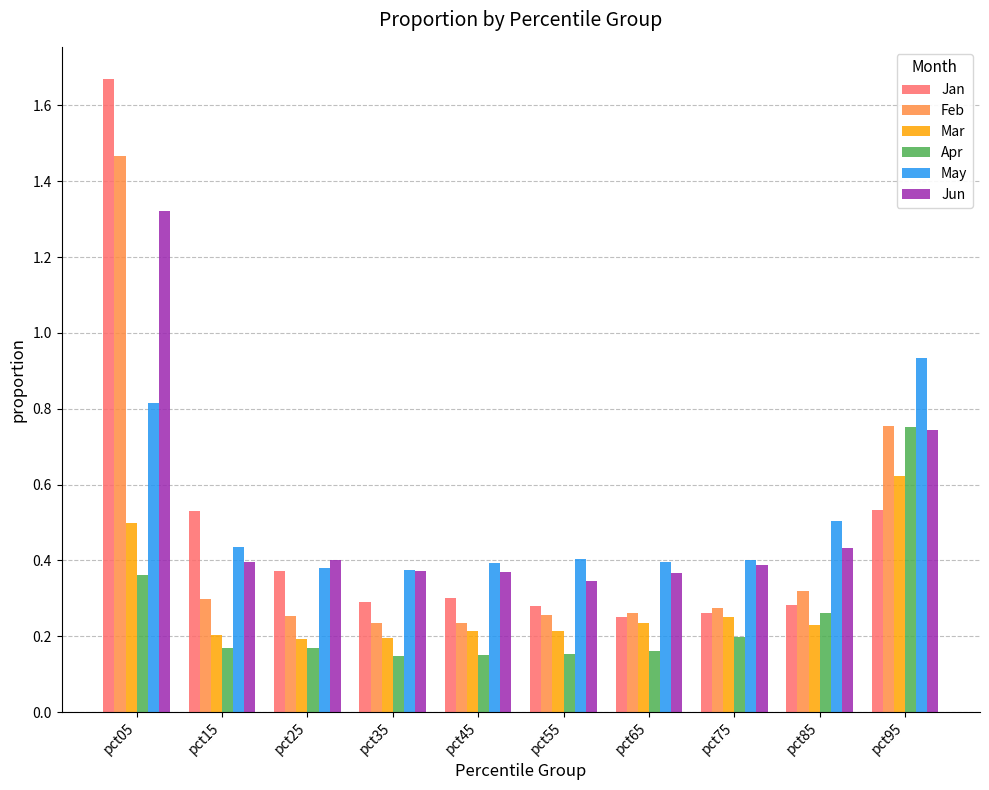

At which category is the sum across all series the highest?

pct05